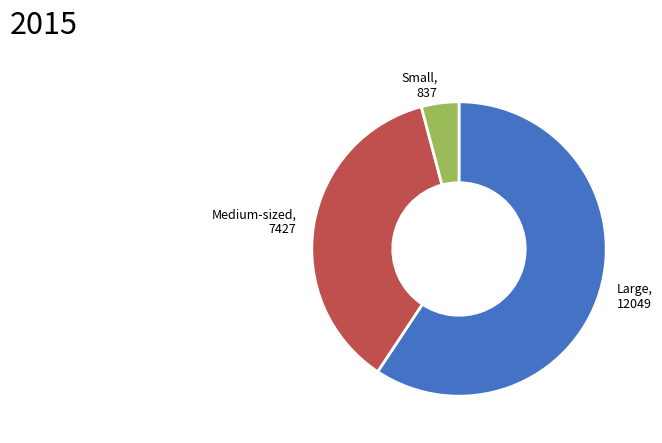

Which category has the biggest portion of the pie?

Large